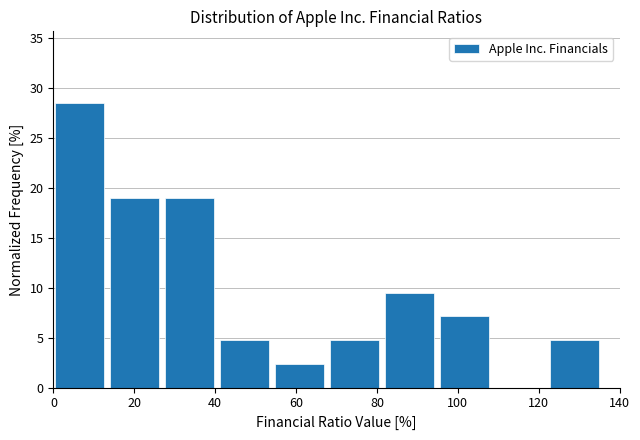

Which range on the x-axis has the tallest bar?

0 to 14